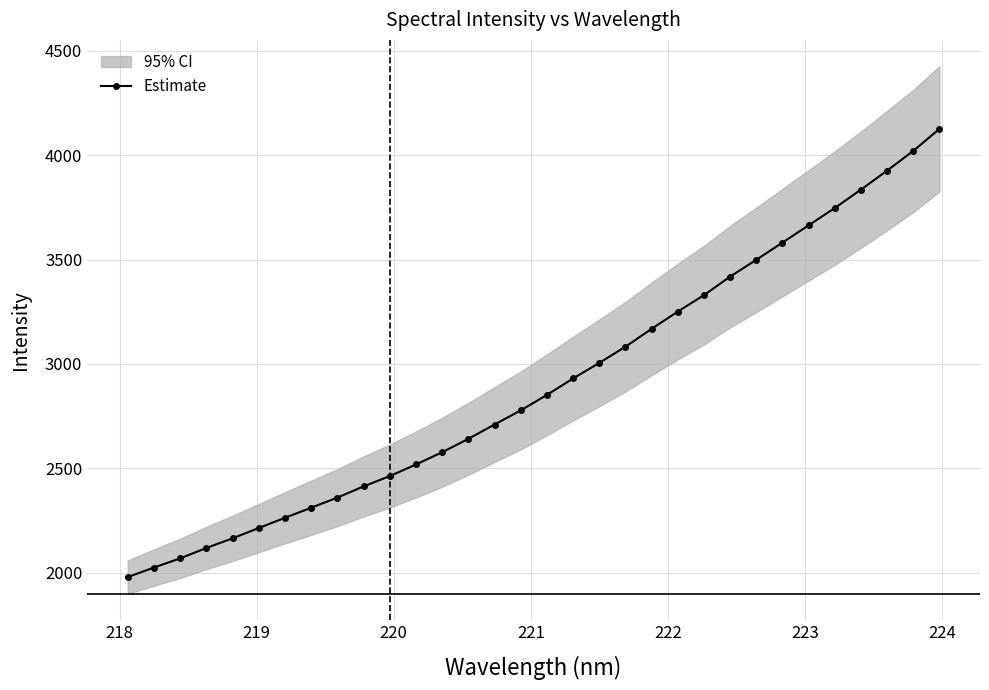

What is the value of the Estimate point at the 19th from the left?

3005.1